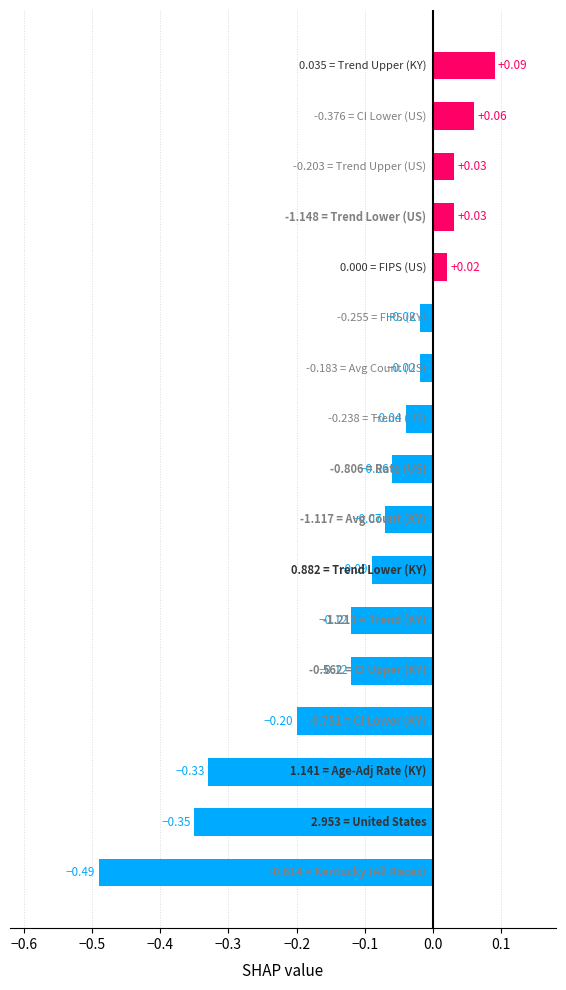

What is the difference between the maximum and second lowest values?

0.4